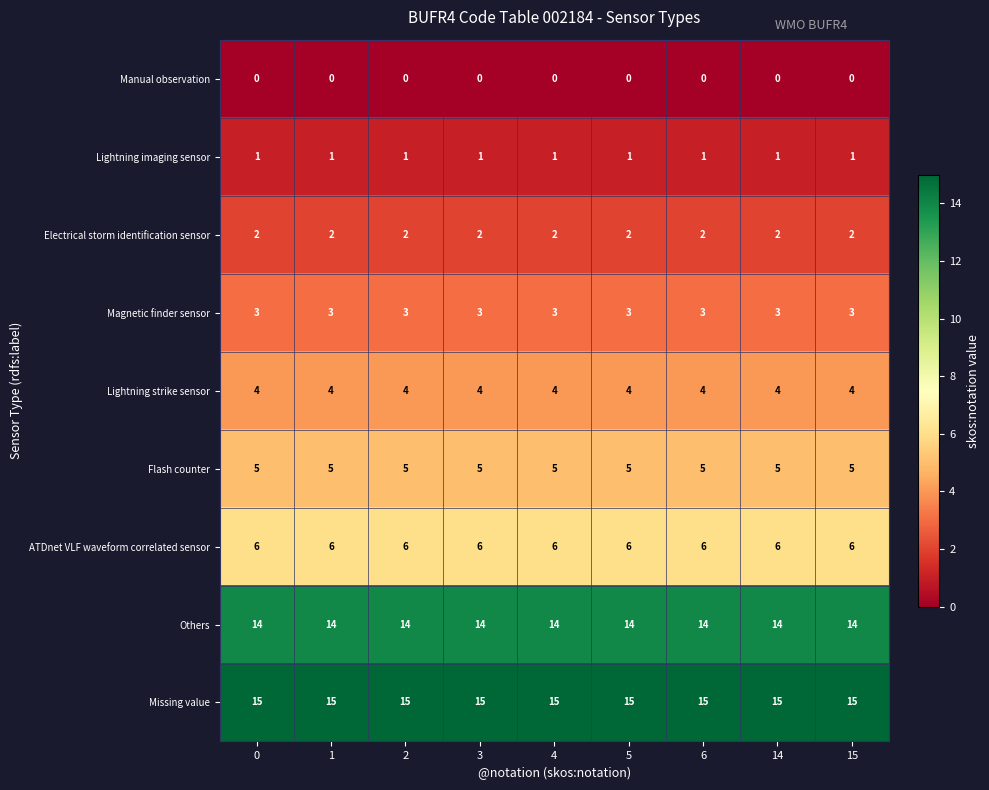

What is the difference between the highest and lowest values at 2?

15